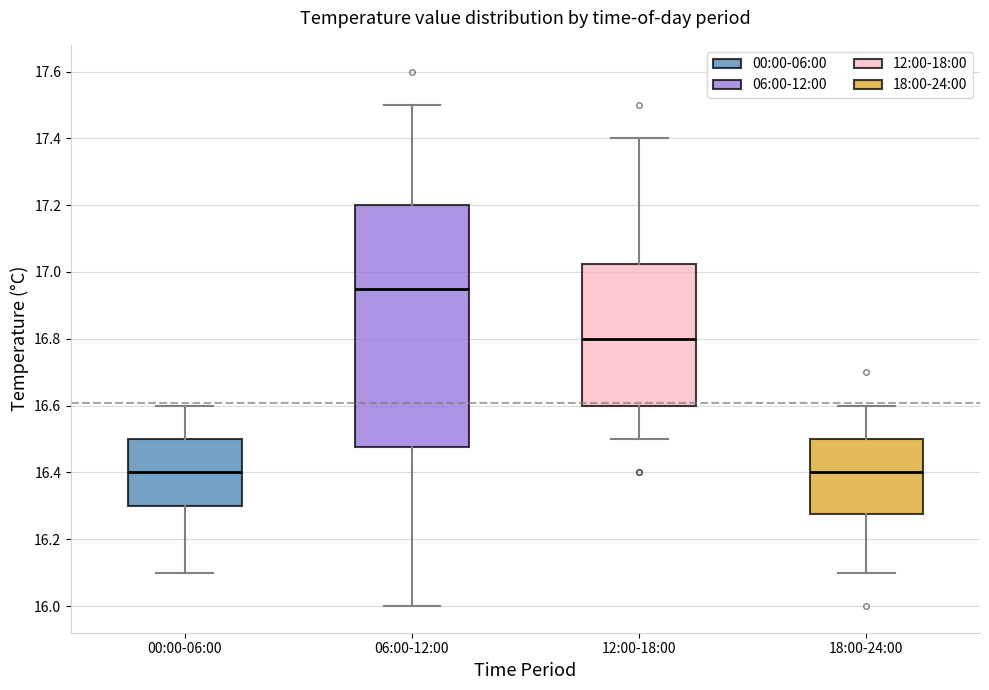

Reading left to right, read every box against the y-axis: the position of its median line, the range the box covers, and the ends of its whiskers. The values are not printed on the chart, so give them approximately, as read against the axis.

00:00-06:00: median 16.40, box 16.30 to 16.50, whiskers 16.10 to 16.60
06:00-12:00: median 16.96, box 16.48 to 17.20, whiskers 16.00 to 17.50
12:00-18:00: median 16.80, box 16.60 to 17.02, whiskers 16.50 to 17.40
18:00-24:00: median 16.40, box 16.28 to 16.50, whiskers 16.10 to 16.60